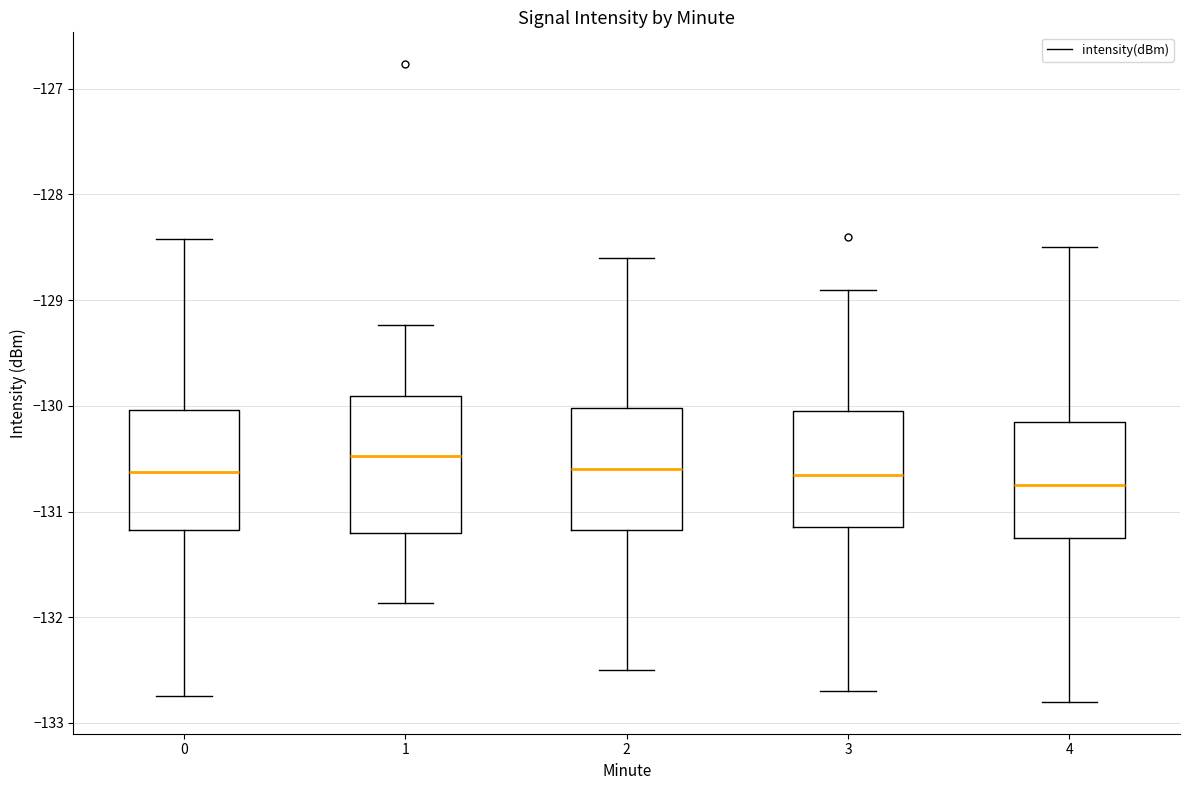

Where is the upper edge of the box at x = 0 on the y-axis? The values are not printed on the chart, so give them approximately, as read against the axis.

-130.0